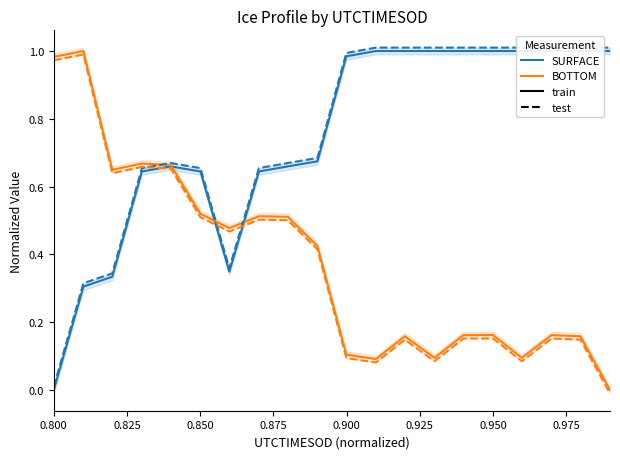

What are all the series names shown in the legend?

SURFACE, BOTTOM